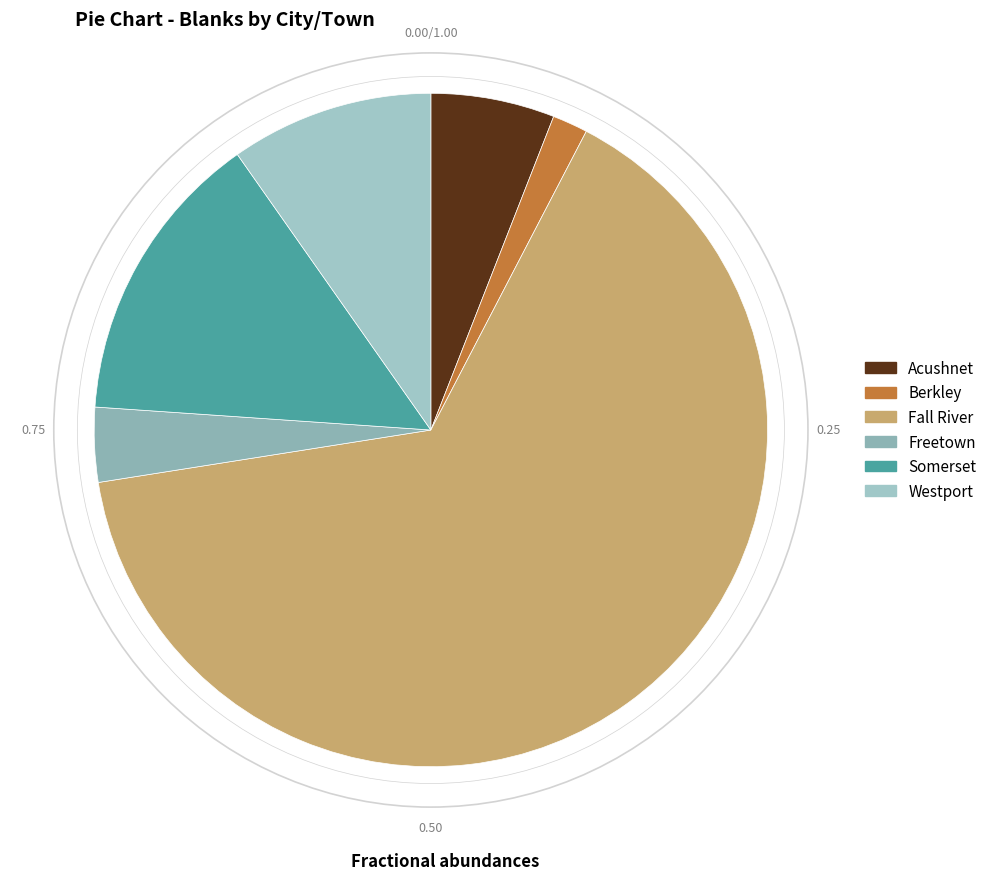

What is the ratio of the value at Berkley to the value at Somerset?

0.1